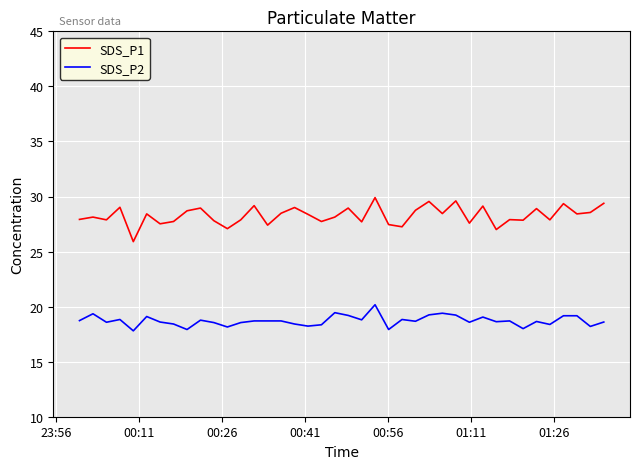

What is the difference between the maximum and minimum values in the SDS_P2 series?

2.4